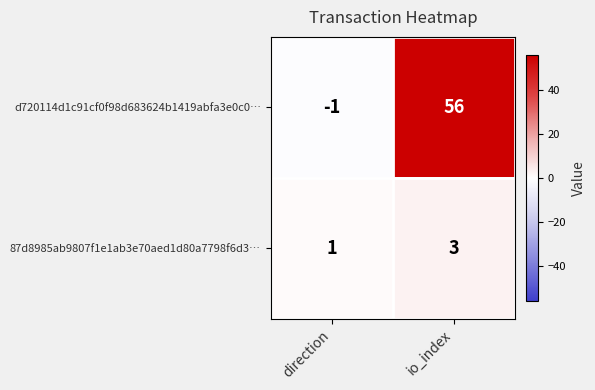

Which series has the largest range (max minus min)?

d720114d1c91cf0f98d683624b1419abfa3e0c0…